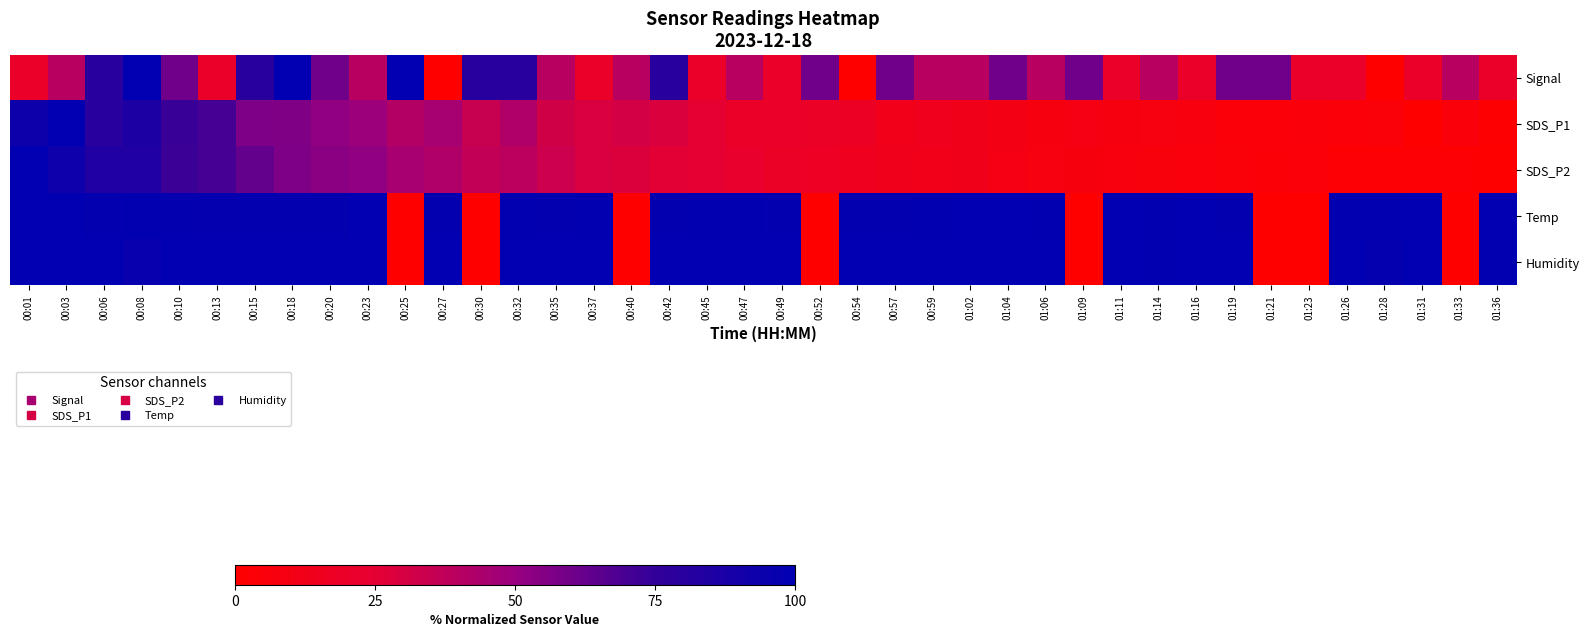

Reading left to right, what are all the values shown in this chart?

Signal: 00:01=20.0	00:03=40.0	00:06=80.0	00:08=100.0	00:10=60.0	00:13=20.0	00:15=80.0	00:18=100.0	00:20=60.0	00:23=40.0	00:25=100.0	00:27=0.0	00:30=80.0	00:32=80.0	00:35=40.0	00:37=20.0	00:40=40.0	00:42=80.0	00:45=20.0	00:47=40.0	00:49=20.0	00:52=60.0	00:54=0.0	00:57=60.0	00:59=40.0	01:02=40.0	01:04=60.0	01:06=40.0	01:09=60.0	01:11=20.0	01:14=40.0	01:16=20.0	01:19=60.0	01:21=60.0	01:23=20.0	01:26=20.0	01:28=0.0	01:31=20.0	01:33=40.0	01:36=20.0
SDS_P1: 00:01=93.0	00:03=100.0	00:06=79.9	00:08=85.7	00:10=73.2	00:13=70.4	00:15=57.0	00:18=56.2	00:20=51.9	00:23=48.8	00:25=41.2	00:27=45.4	00:30=34.4	00:32=42.3	00:35=31.8	00:37=29.2	00:40=31.1	00:42=28.7	00:45=24.5	00:47=19.7	00:49=20.4	00:52=19.0	00:54=18.1	00:57=12.6	00:59=14.6	01:02=12.9	01:04=10.7	01:06=8.4	01:09=9.3	01:11=8.4	01:14=7.6	01:16=7.0	01:19=3.9	01:21=4.1	01:23=5.3	01:26=4.2	01:28=4.6	01:31=0.0	01:33=5.8	01:36=1.5
SDS_P2: 00:01=100.0	00:03=92.8	00:06=83.9	00:08=84.0	00:10=72.8	00:13=70.1	00:15=63.1	00:18=56.7	00:20=53.8	00:23=52.1	00:25=45.0	00:27=42.6	00:30=36.5	00:32=39.0	00:35=33.4	00:37=29.2	00:40=28.3	00:42=26.0	00:45=24.5	00:47=21.6	00:49=19.1	00:52=17.7	00:54=15.0	00:57=13.5	00:59=12.8	01:02=13.2	01:04=9.7	01:06=7.9	01:09=7.2	01:11=6.8	01:14=6.5	01:16=6.1	01:19=4.6	01:21=3.4	01:23=4.0	01:26=2.2	01:28=2.5	01:31=1.8	01:33=1.6	01:36=0.0
Temp: 00:01=100.0	00:03=99.5	00:06=98.4	00:08=98.9	00:10=98.4	00:13=97.9	00:15=98.4	00:18=98.4	00:20=98.4	00:23=100.0	00:25=0.0	00:27=98.4	00:30=0.0	00:32=98.9	00:35=98.4	00:37=98.9	00:40=0.0	00:42=98.4	00:45=98.9	00:47=98.9	00:49=98.4	00:52=0.0	00:54=98.4	00:57=98.4	00:59=98.9	01:02=99.5	01:04=99.5	01:06=98.9	01:09=0.0	01:11=99.5	01:14=98.9	01:16=99.5	01:19=98.4	01:21=0.0	01:23=0.0	01:26=98.9	01:28=98.9	01:31=99.5	01:33=0.0	01:36=99.5
Humidity: 00:01=99.4	00:03=99.5	00:06=99.4	00:08=95.8	00:10=99.5	00:13=99.7	00:15=99.8	00:18=99.8	00:20=99.8	00:23=100.0	00:25=0.0	00:27=99.7	00:30=0.0	00:32=99.7	00:35=99.5	00:37=99.7	00:40=0.0	00:42=99.5	00:45=99.8	00:47=99.8	00:49=99.8	00:52=0.0	00:54=99.7	00:57=99.5	00:59=99.5	01:02=99.4	01:04=99.3	01:06=99.3	01:09=0.0	01:11=99.3	01:14=99.2	01:16=99.4	01:19=99.3	01:21=0.0	01:23=0.0	01:26=99.3	01:28=97.1	01:31=99.3	01:33=0.0	01:36=99.1